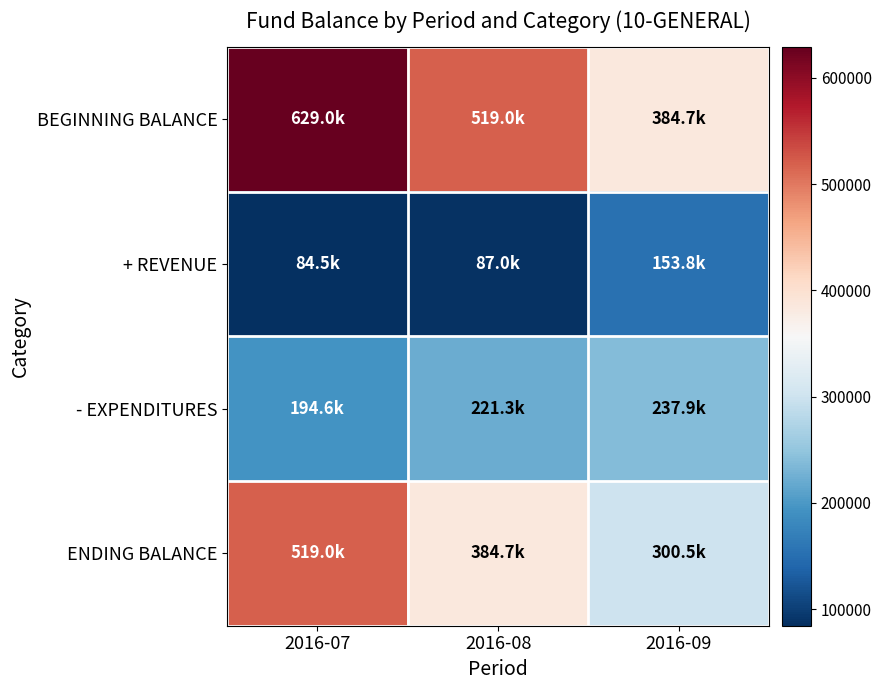

Which series has the largest total across all categories?

BEGINNING BALANCE